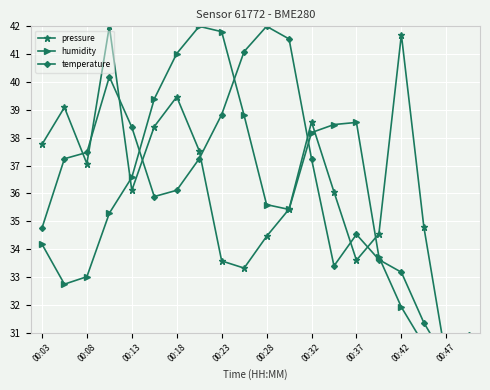

In pressure, how many points are higher than both neighbors (excluding endpoints)?

5